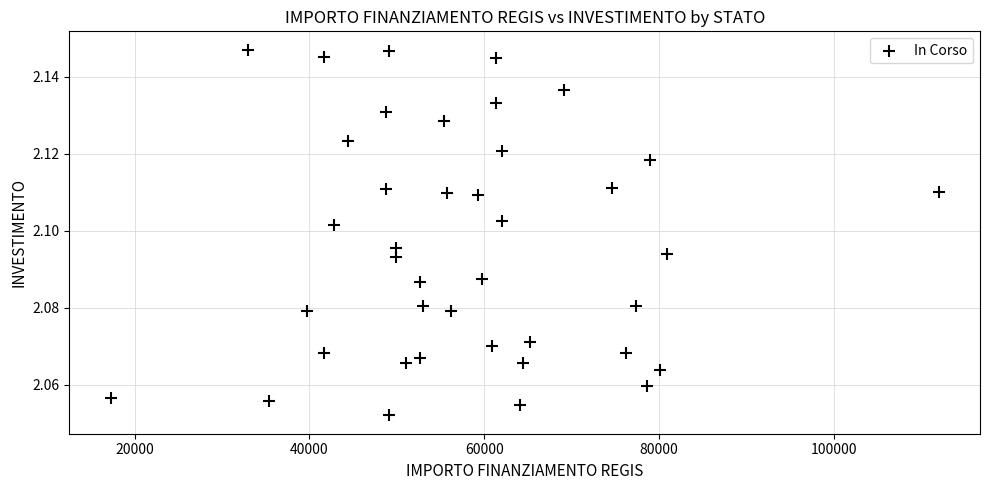

What is the range of X values (max minus min)?

94665.7